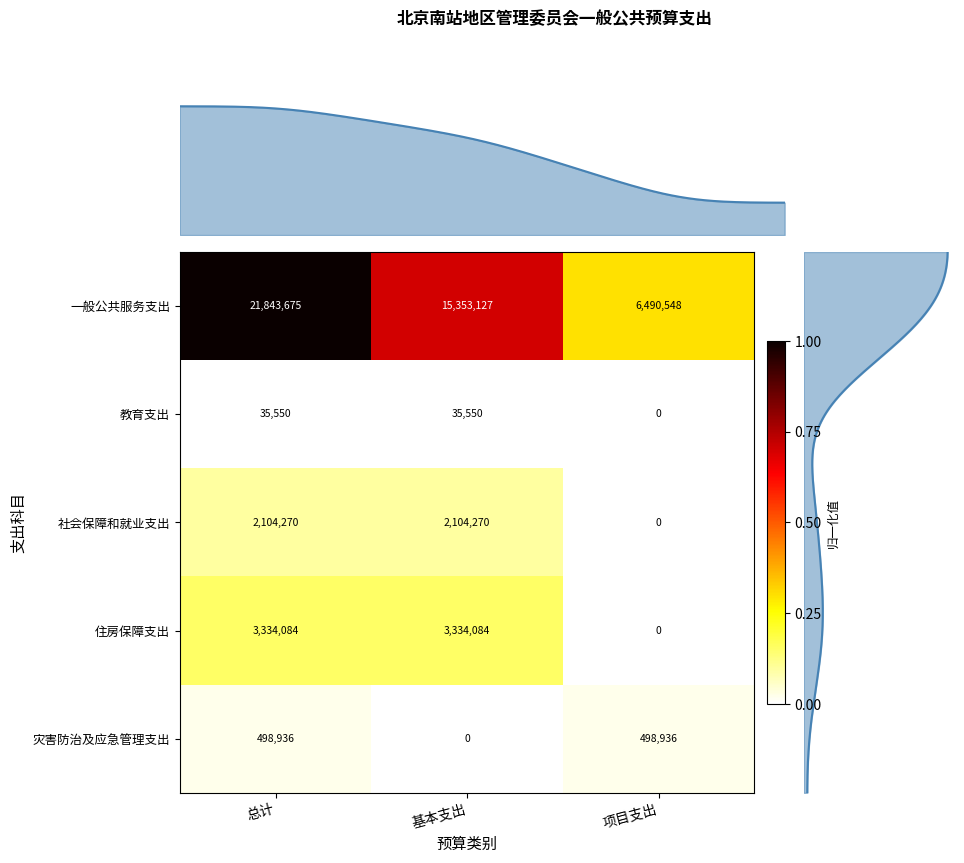

What is the sum of the 社会保障和就业支出 values at 总计 and 基本支出?

4208540